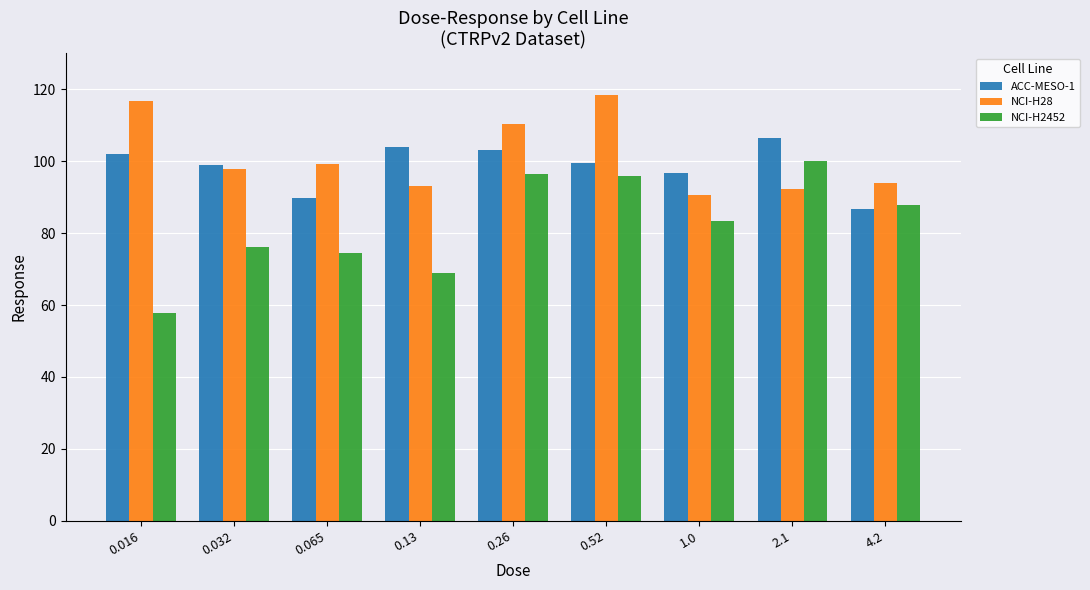

What are all the series names shown in the legend?

ACC-MESO-1, NCI-H28, NCI-H2452